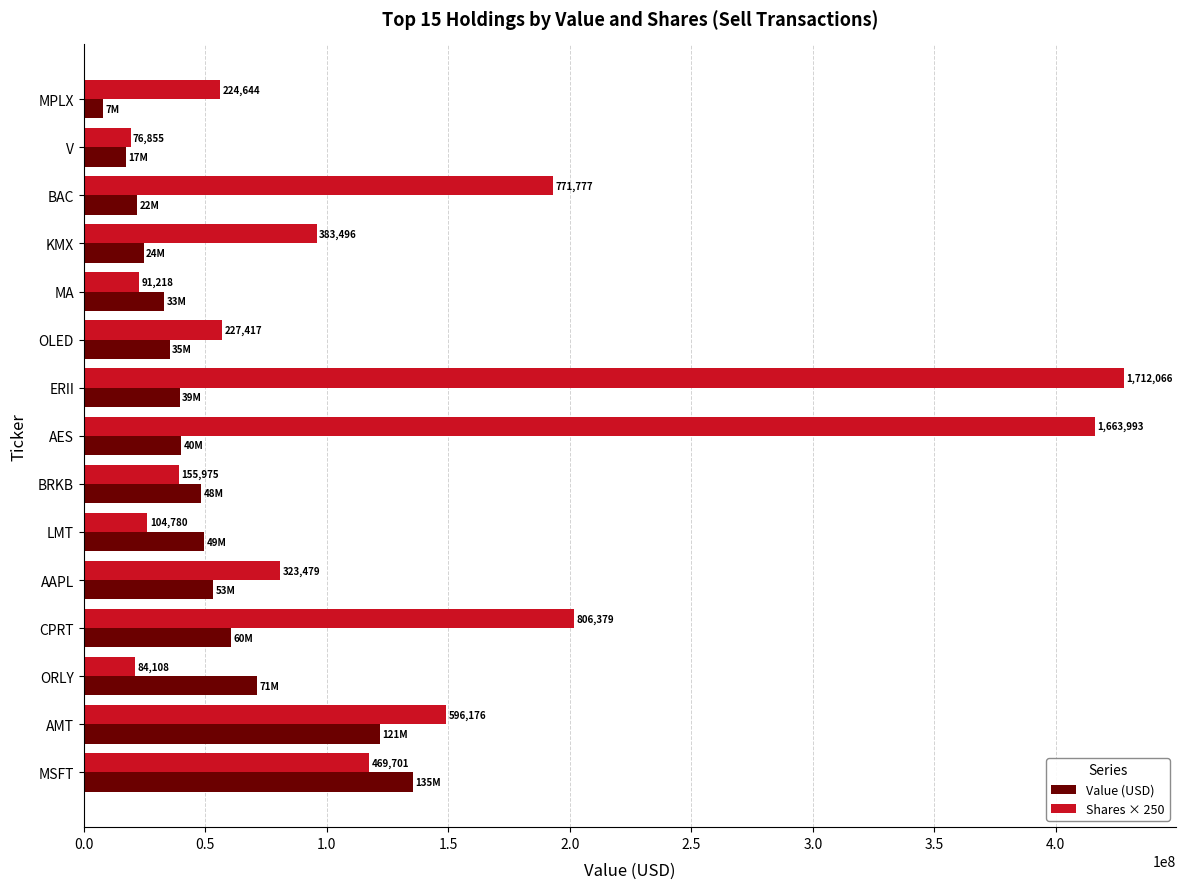

What are all the series names shown in the legend?

Value (USD), Shares × 250